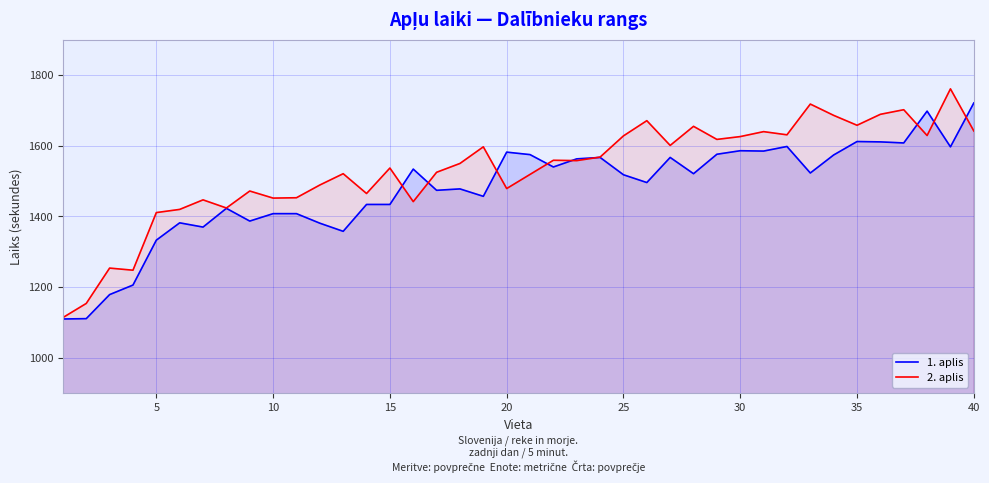

Is it true that 1. aplis equals 1408 at 10?

True